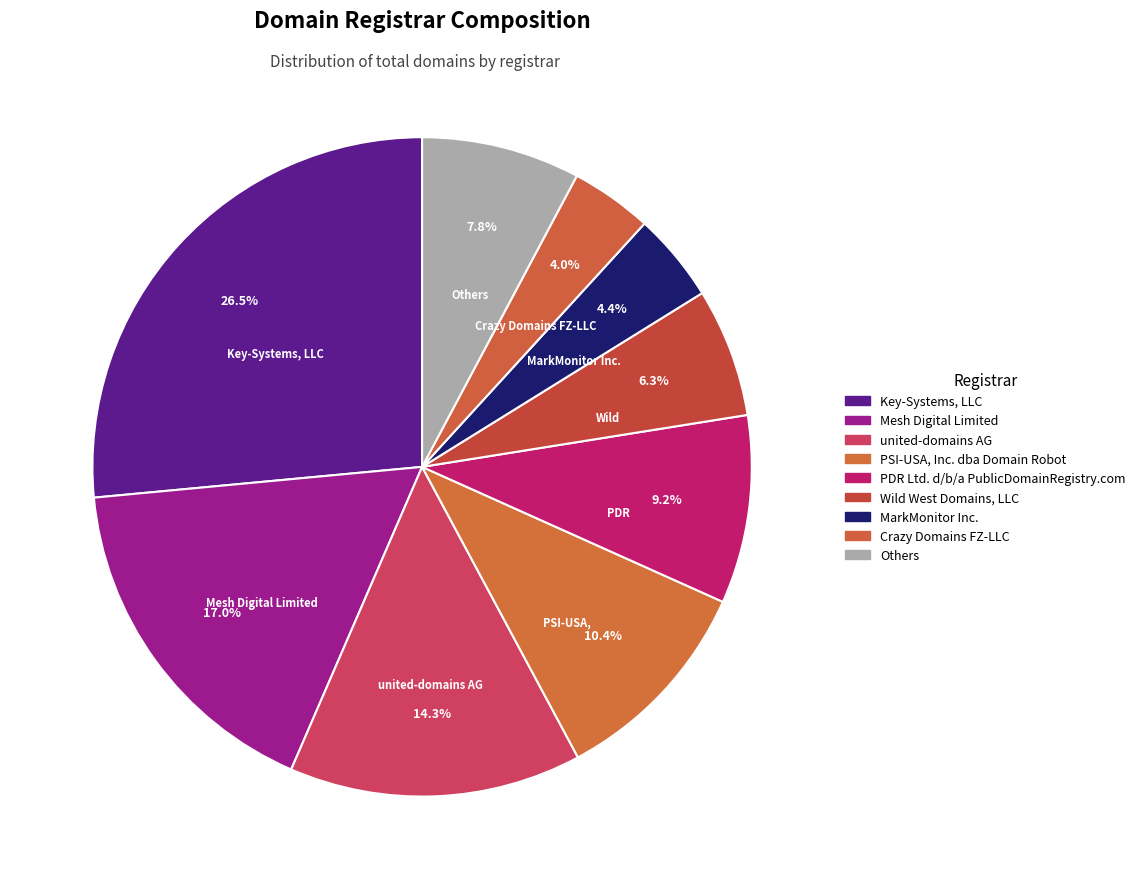

How many slices are in this pie chart?

9